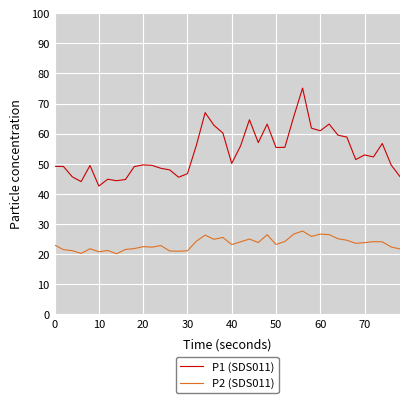

Which series has the largest total across all categories?

P1 (SDS011)